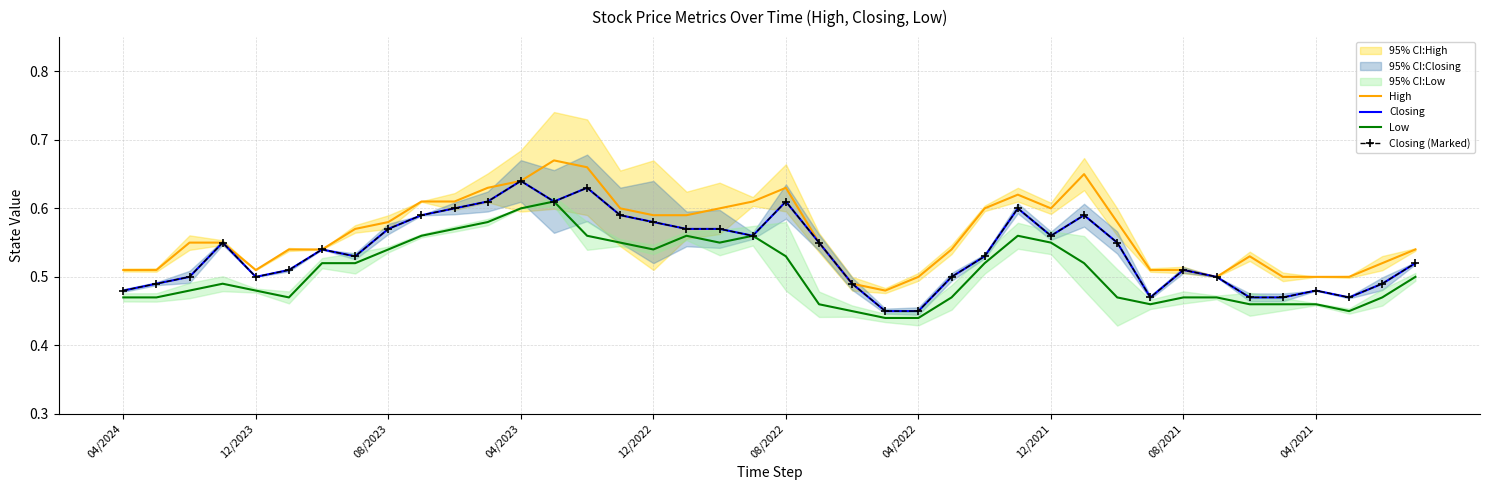

How many lines are shown in the chart?

4